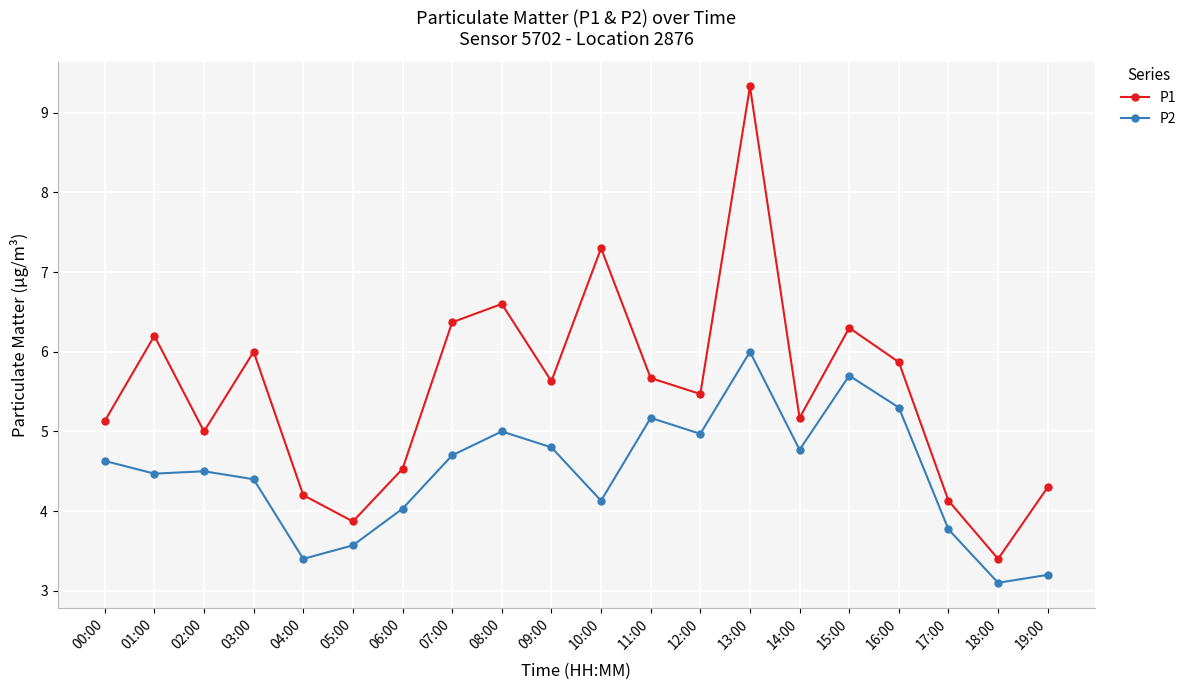

Where is P1 nearest to the value 6?

03:00